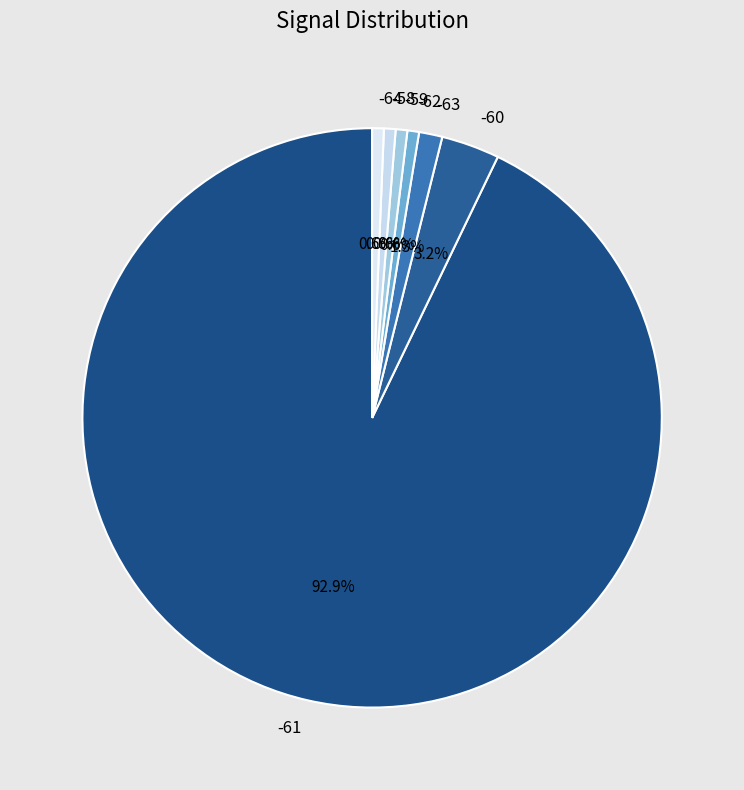

What is the ratio of the value at -58 to the value at -63?

0.5